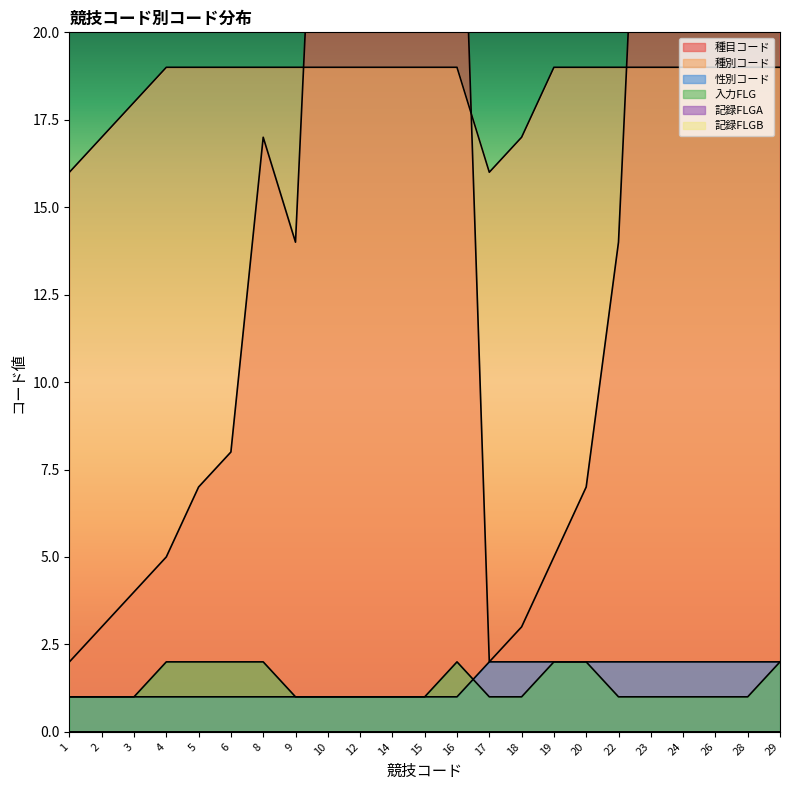

Reading left to right, extract all data points from this chart.

種目コード: 1=2	2=3	3=4	4=5	5=7	6=8	8=17	9=14	10=34	12=36	14=41	15=72	16=30	17=2	18=3	19=5	20=7	22=14	23=34	24=36	26=39	28=72	29=30
種別コード: 1=16	2=17	3=18	4=19	5=19	6=19	8=19	9=19	10=19	12=19	14=19	15=19	16=19	17=16	18=17	19=19	20=19	22=19	23=19	24=19	26=19	28=19	29=19
性別コード: 1=1	2=1	3=1	4=1	5=1	6=1	8=1	9=1	10=1	12=1	14=1	15=1	16=1	17=2	18=2	19=2	20=2	22=2	23=2	24=2	26=2	28=2	29=2
入力FLG: 1=1	2=1	3=1	4=2	5=2	6=2	8=2	9=1	10=1	12=1	14=1	15=1	16=2	17=1	18=1	19=2	20=2	22=1	23=1	24=1	26=1	28=1	29=2